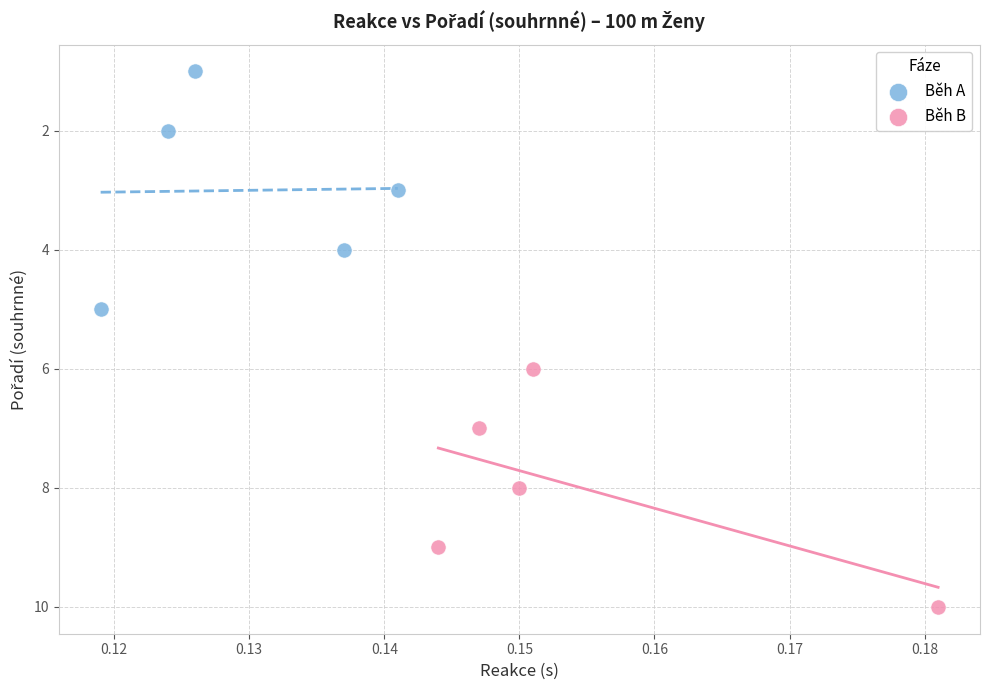

Which series contains the lowest Y value?

Běh A